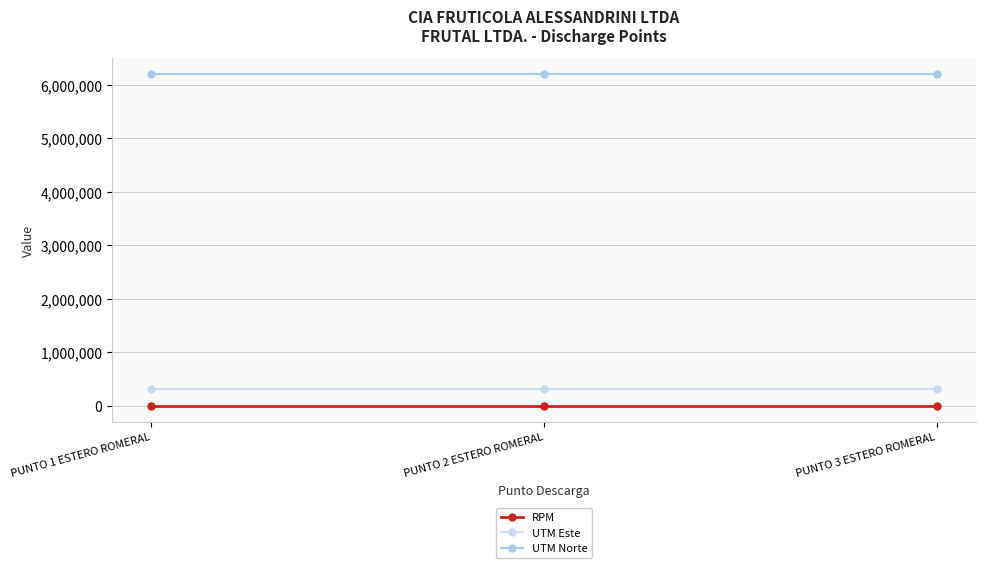

At which label does UTM Este reach its peak?

PUNTO 1 ESTERO ROMERAL